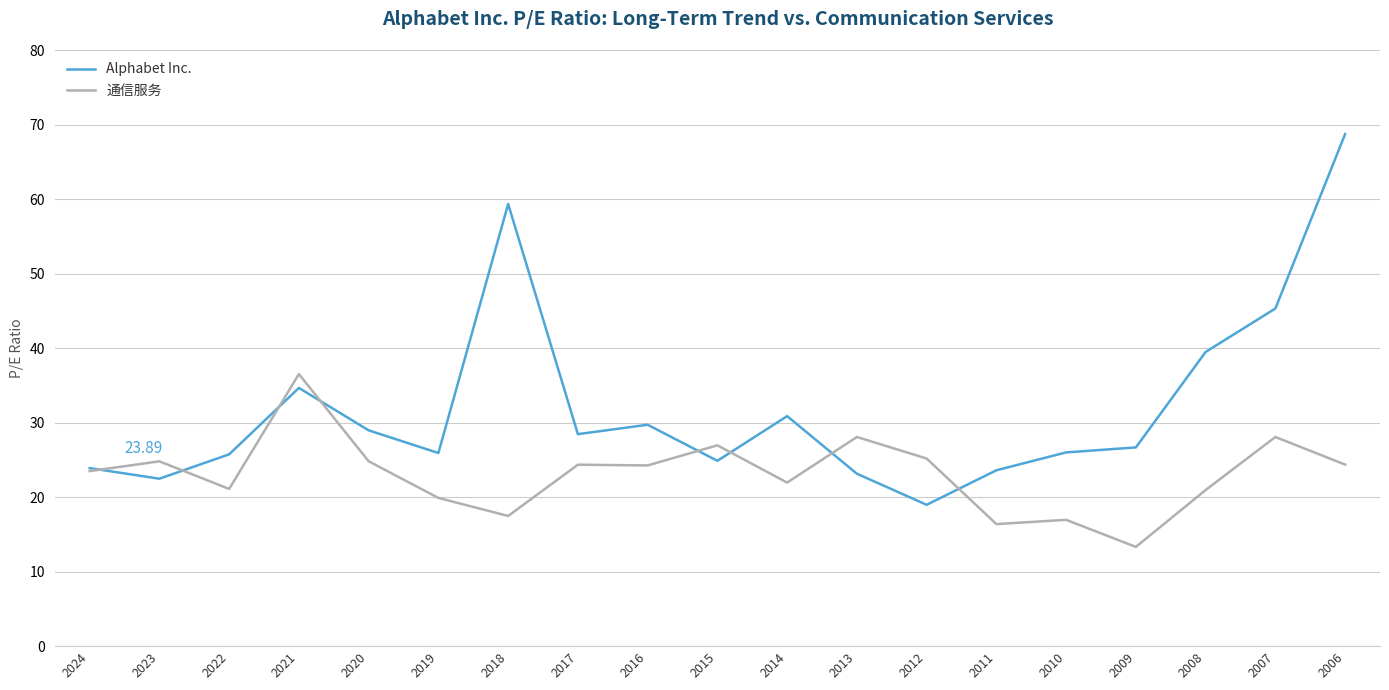

Between 2021 and 2012, which series saw the biggest shift?

Alphabet Inc.